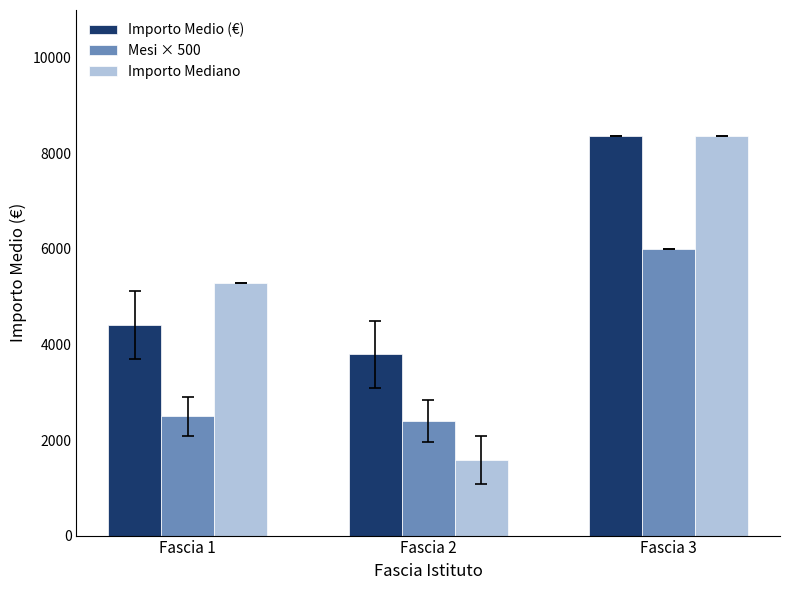

What is the difference between the Importo Mediano values at Fascia 3 and Fascia 2?

6772.7